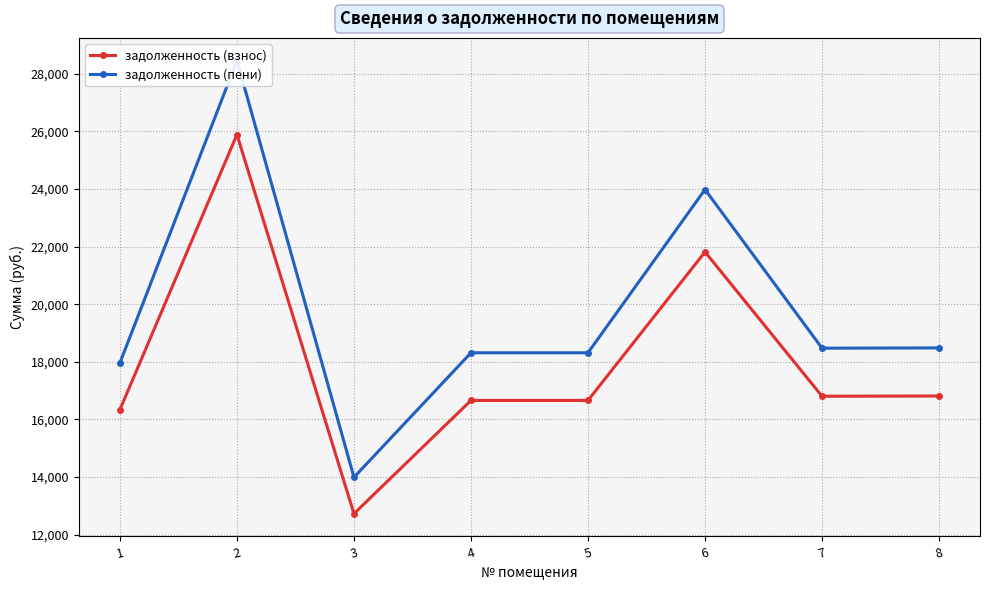

What is the sum of all задолженность (взнос) values?

143726.8